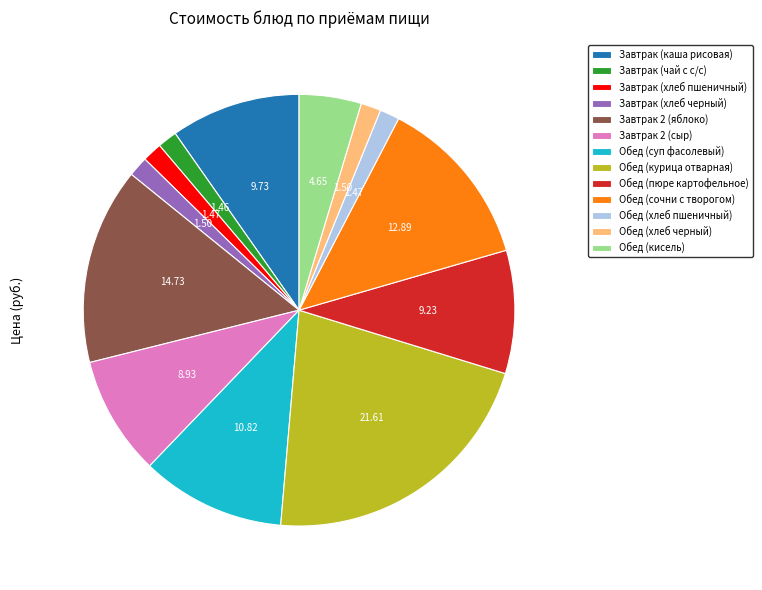

Is the sum of Обед (суп фасолевый) and Обед (хлеб пшеничный) greater than half?

No